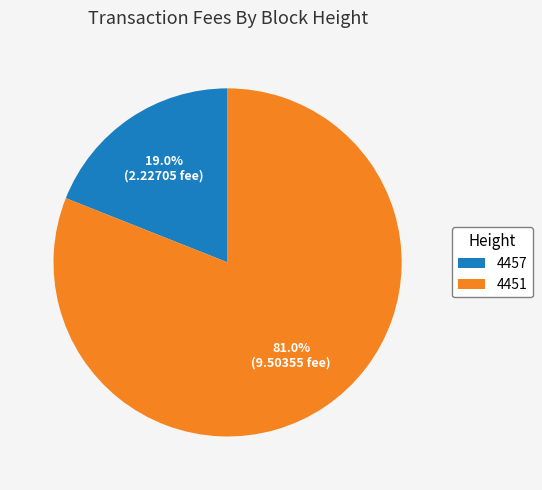

What is the smallest slice in the pie chart?

4457